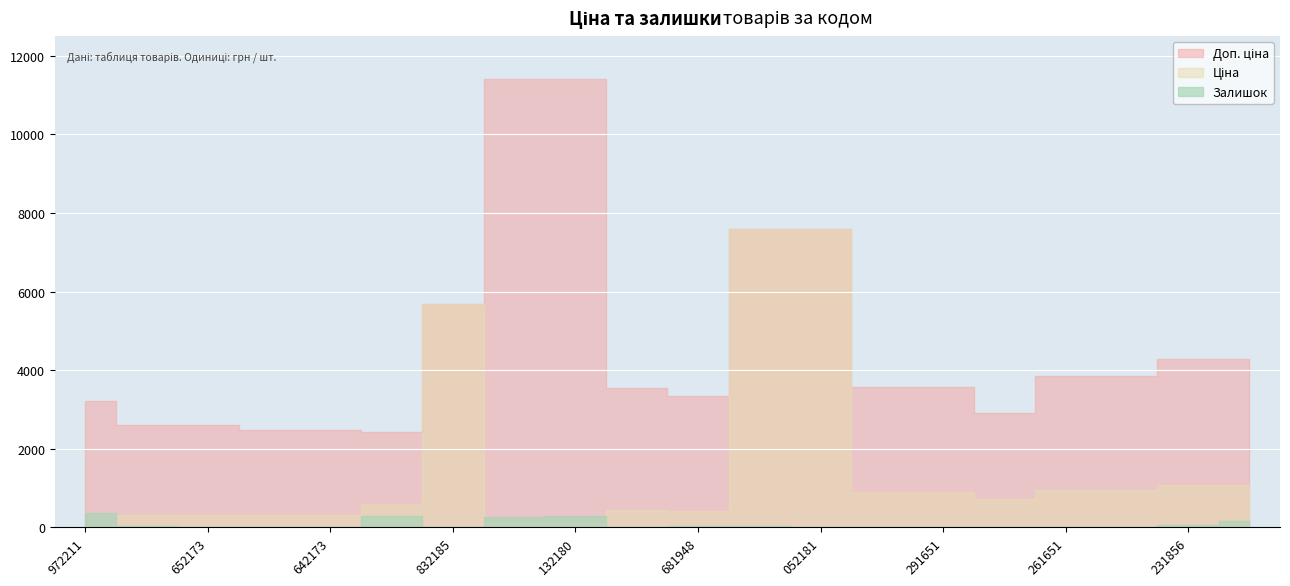

How many data points in Залишок are above 22?

9